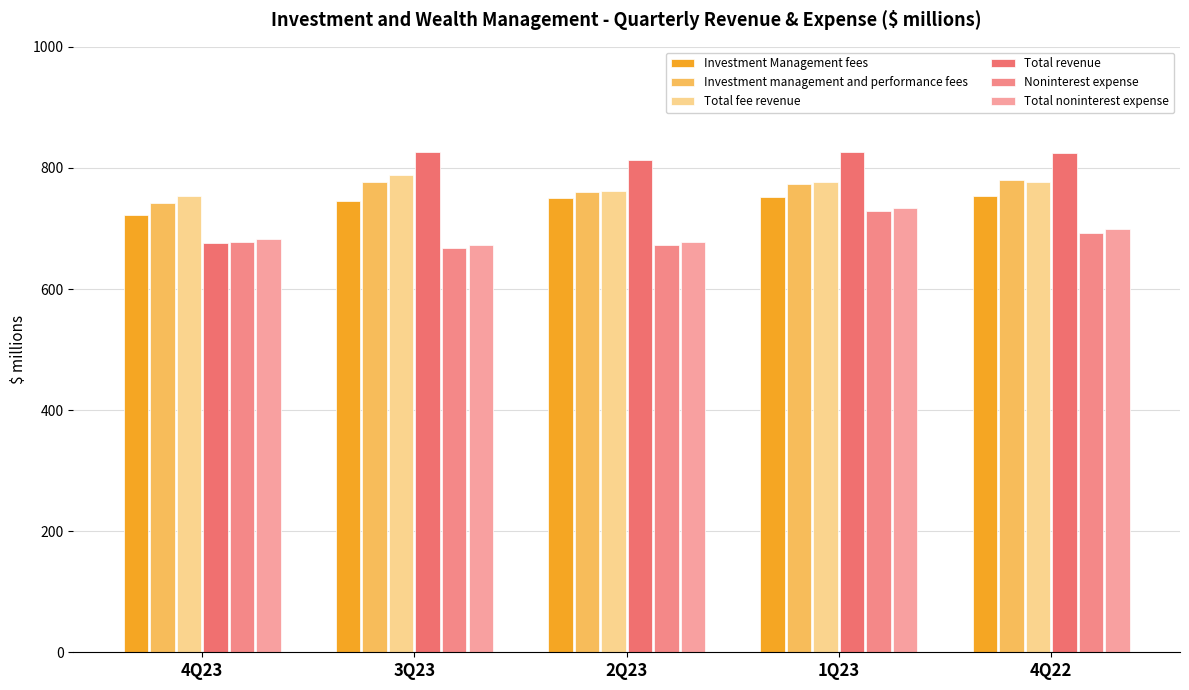

Is the value of Total noninterest expense at 4Q22 greater than the value of Total fee revenue at 4Q22?

No